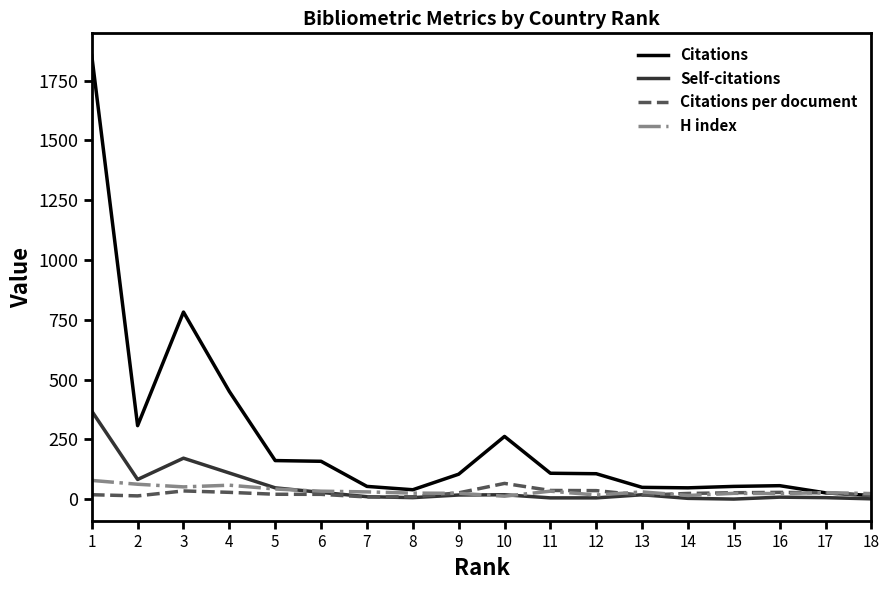

Read the H index value at 15.

24.0